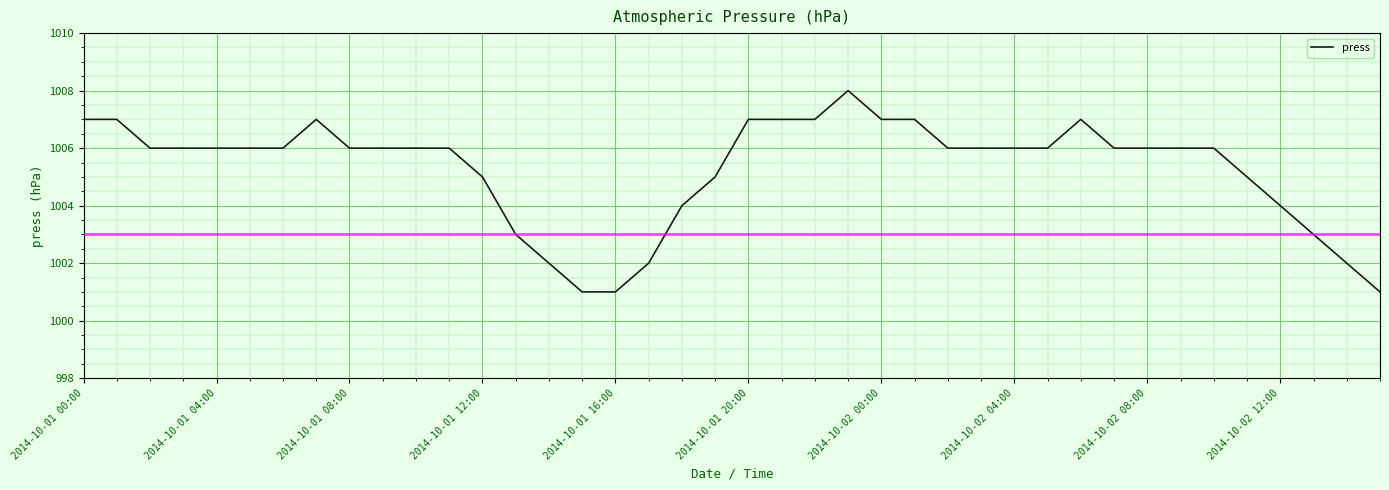

What is the difference between the maximum and minimum values?

7